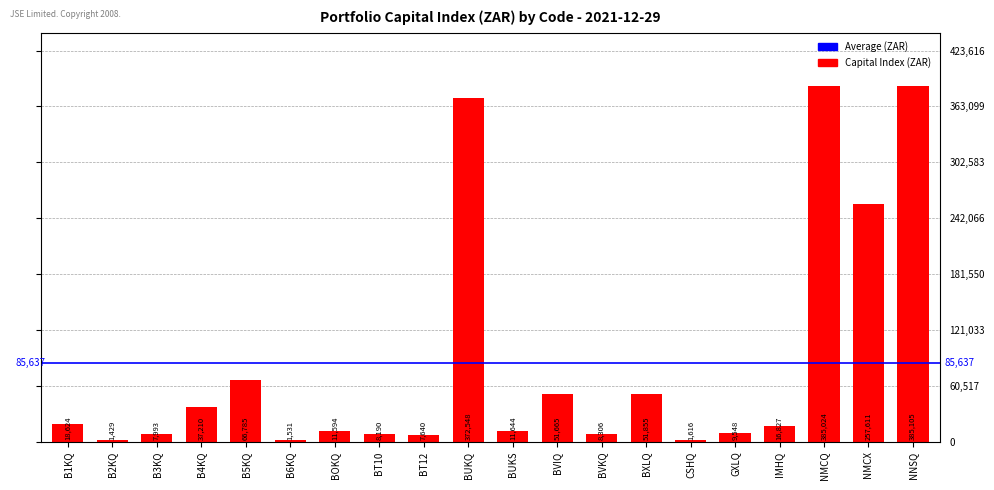

What position from the left is BVIQ?

12